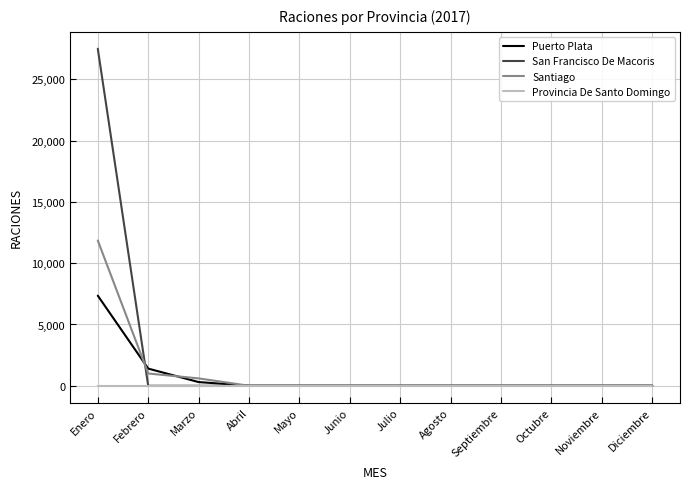

Is it true that Puerto Plata equals -3706 at Septiembre?

False